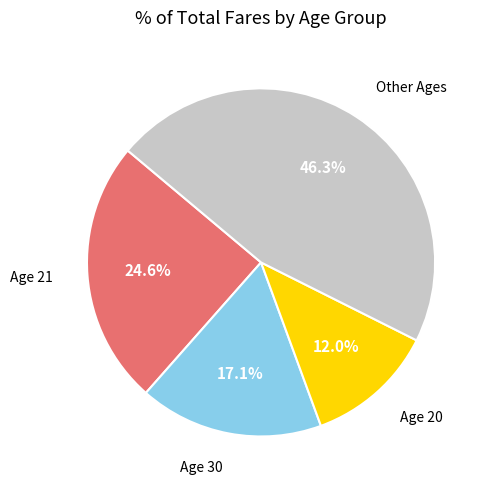

How many segments does this pie chart have?

4